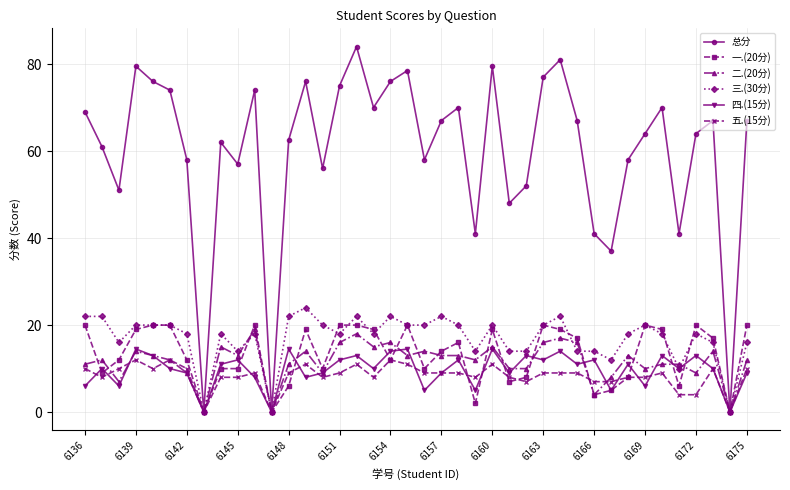

Which series has the largest total across all categories?

总分